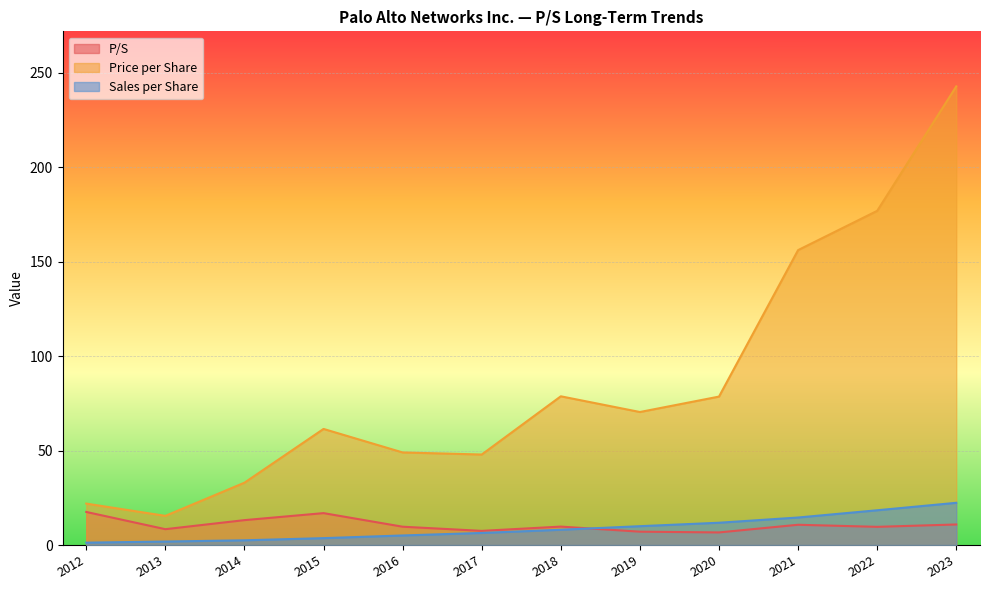

Reading right to left, what are all the values shown in this chart?

P/S: 10.9	9.6	10.7	6.7	7.1	9.8	7.5	9.7	16.9	13.2	8.4	17.5
Price per Share: 242.7	176.8	156.1	78.5	70.4	78.7	47.9	49.0	61.4	33.0	15.4	21.9
Sales per Share: 22.3	18.4	14.6	11.8	10.0	8.1	6.4	5.1	3.6	2.5	1.8	1.2